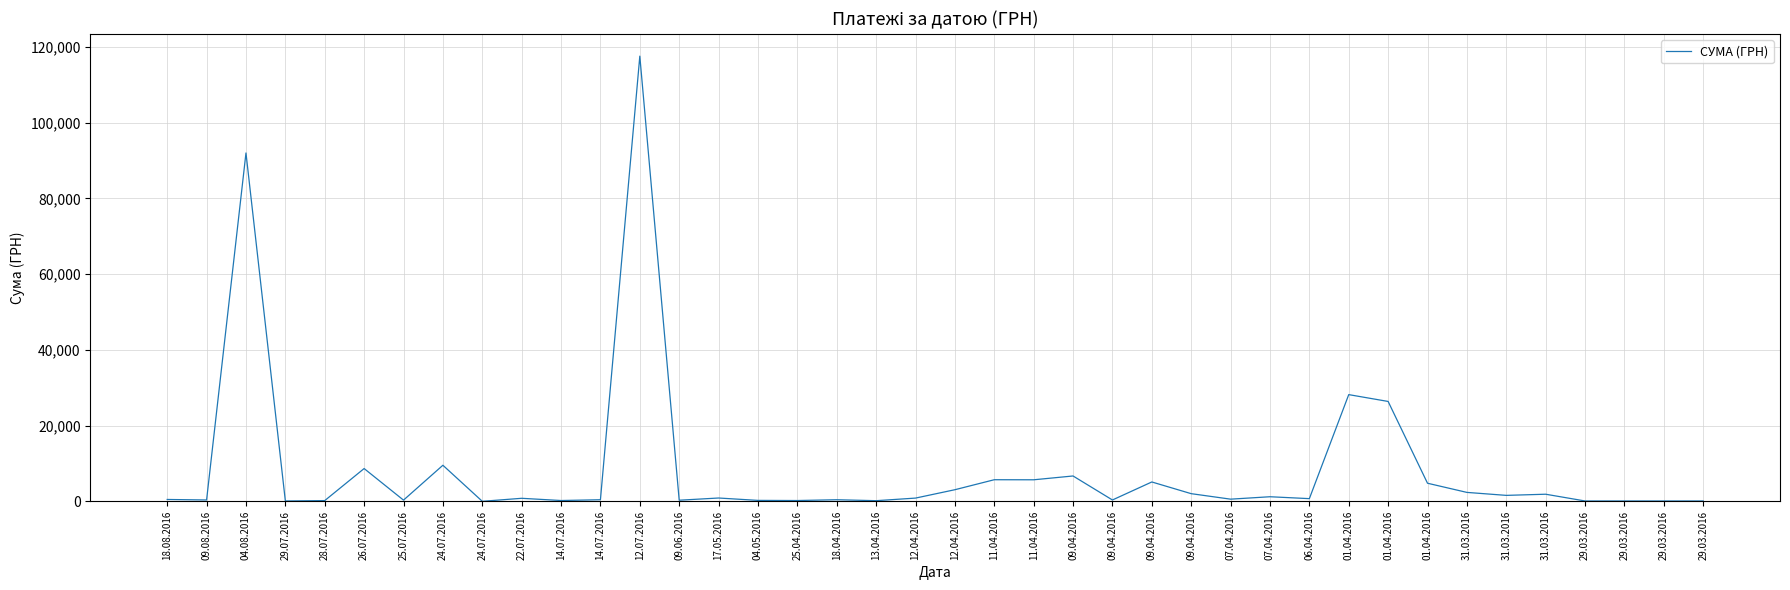

How many lines are shown in the chart?

1